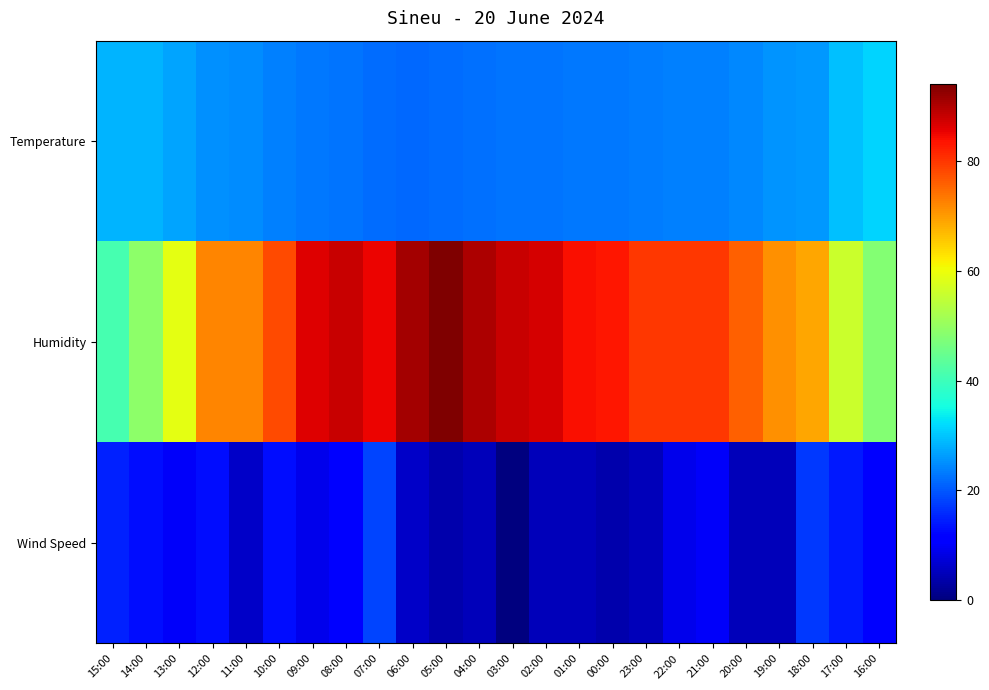

Count the number of data series in this chart.

3